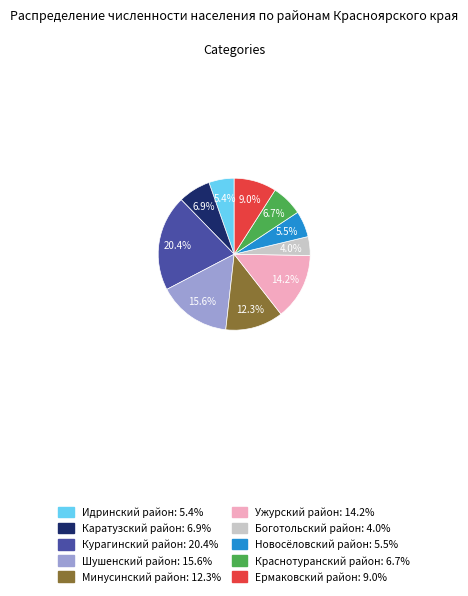

Between Новосёловский район: 5.5% and Каратузский район: 6.9%, which is larger?

Каратузский район: 6.9%